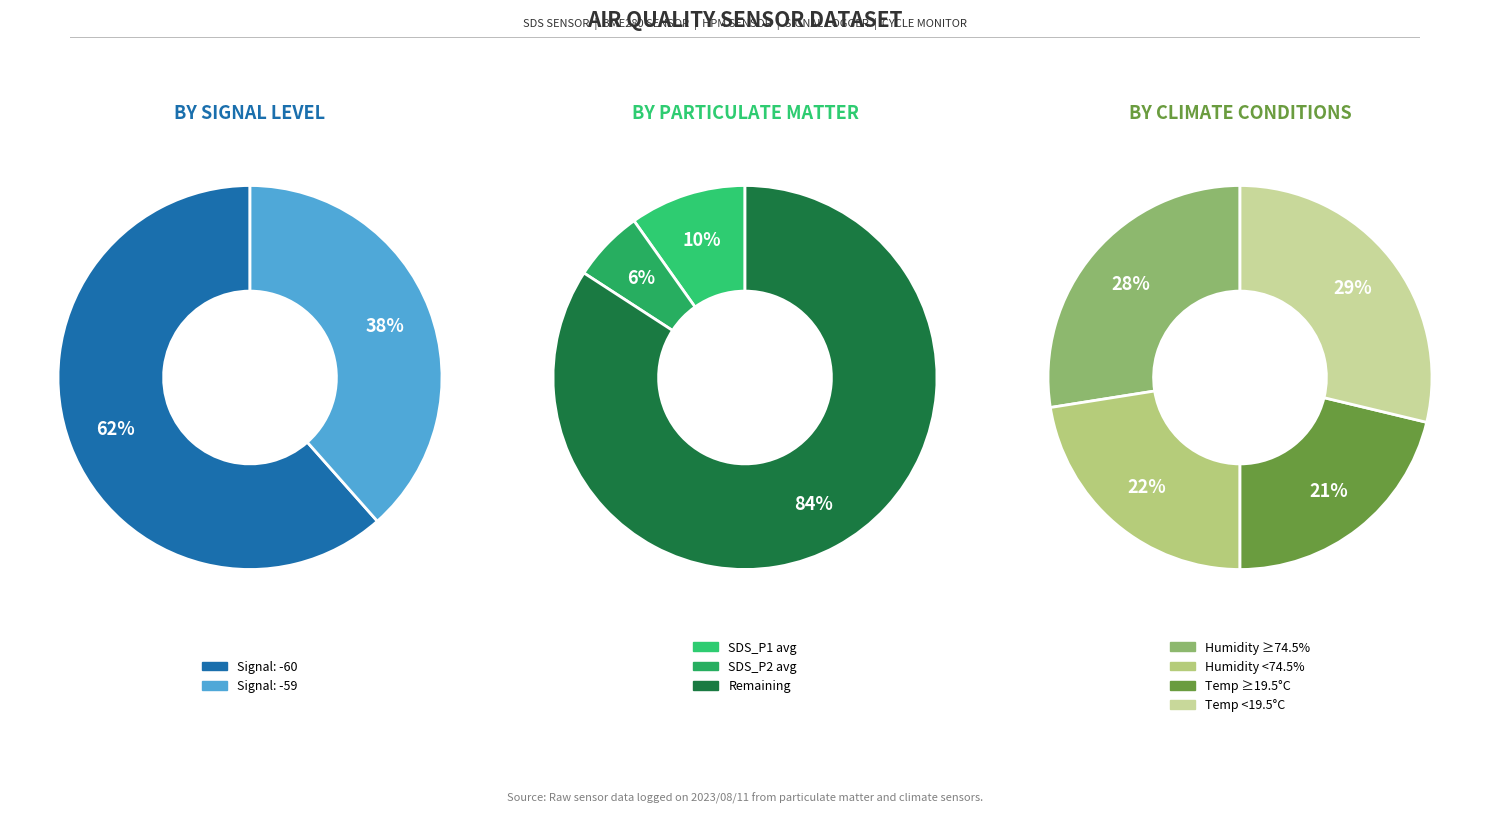

How many slices are in this pie chart?

4